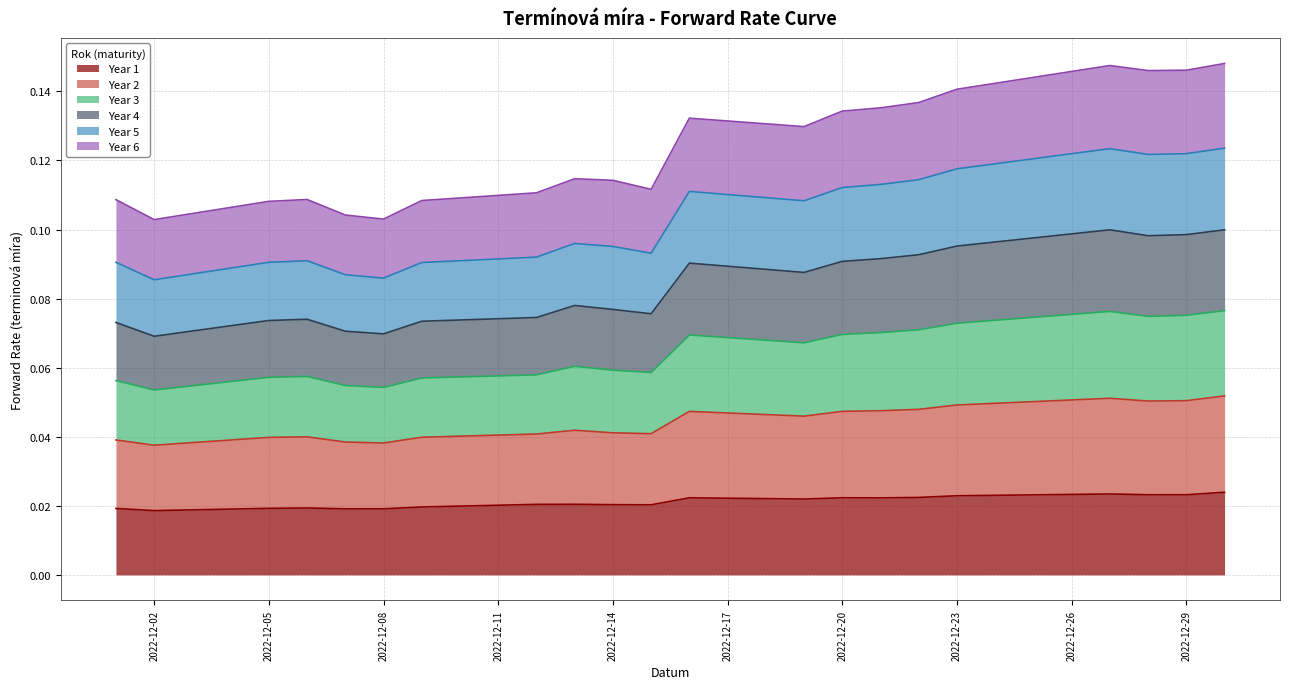

How many lines are shown in the chart?

6